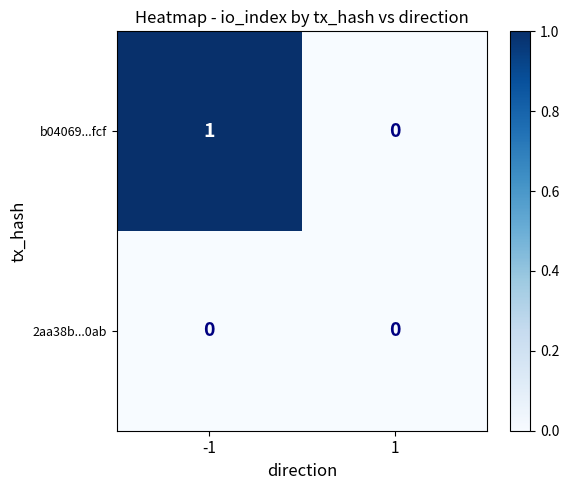

The b04069...fcf series shows 1 at -1. True or false?

True